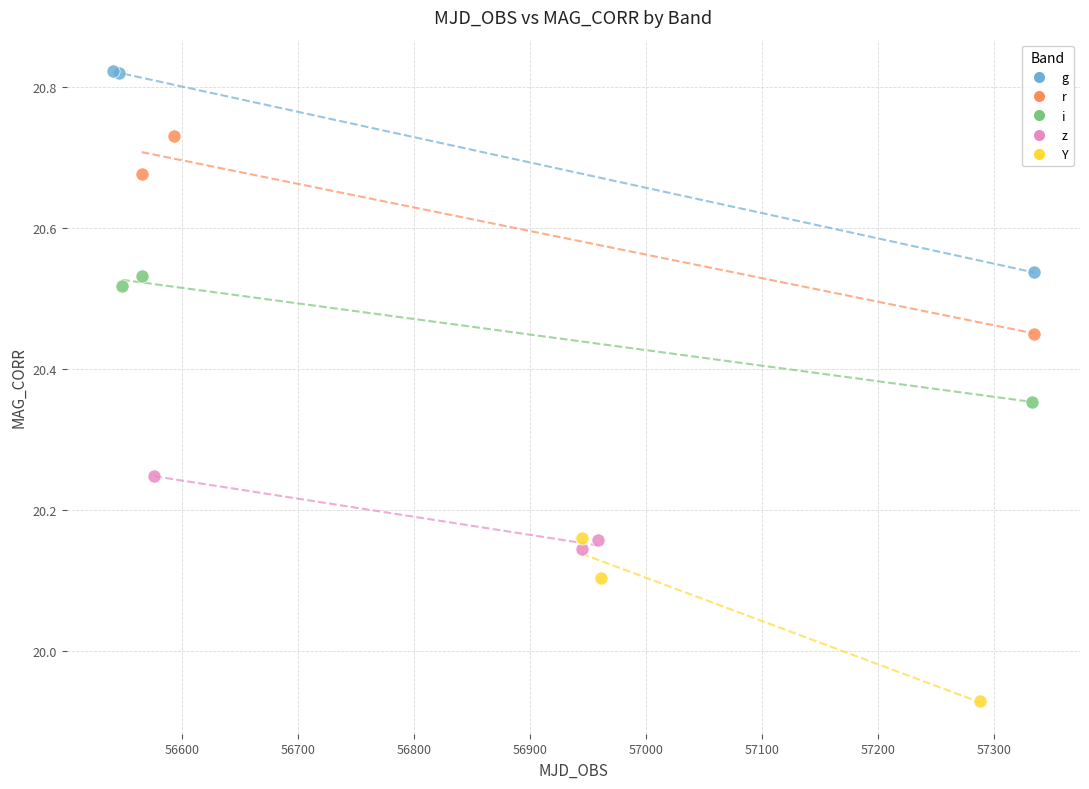

Which series contains the highest Y value?

g